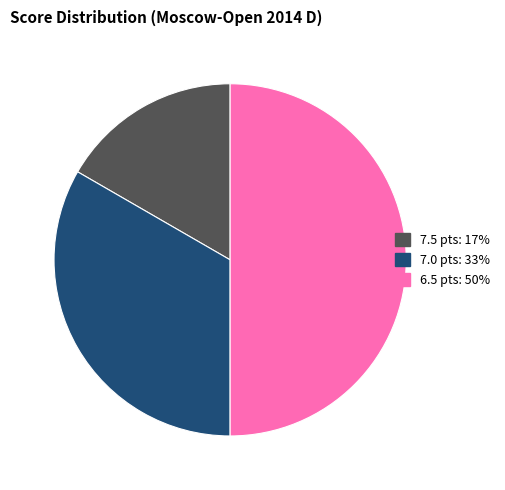

How many segments does this pie chart have?

3